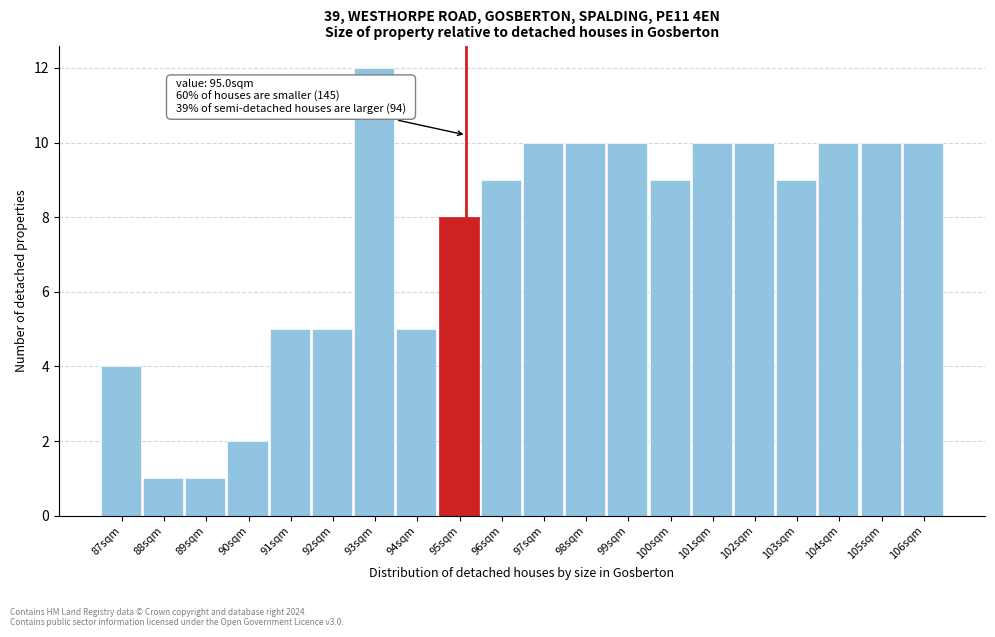

Reading left to right, transcribe all the data shown in this chart.

4	1	1	2	5	5	12	5	8	9	10	10	10	9	10	10	9	10	10	10